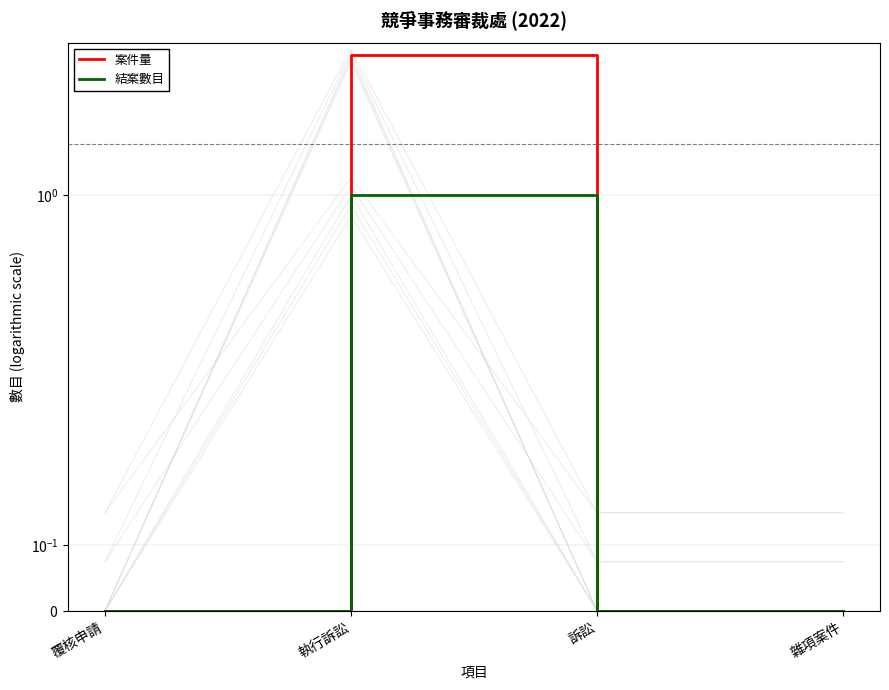

True or false: 案件量 and 結案數目 intersect in this chart.

False